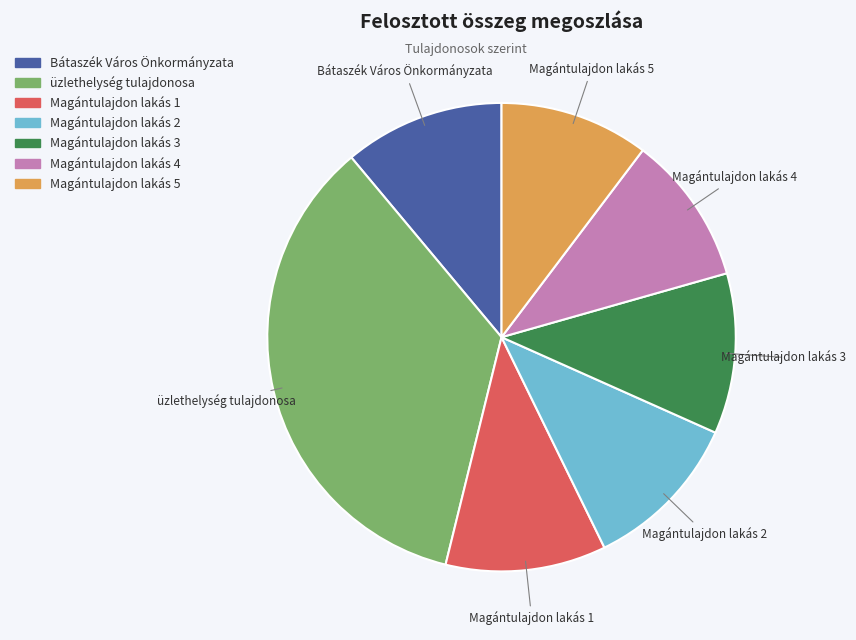

Which category has the biggest portion of the pie?

üzlethelység tulajdonosa